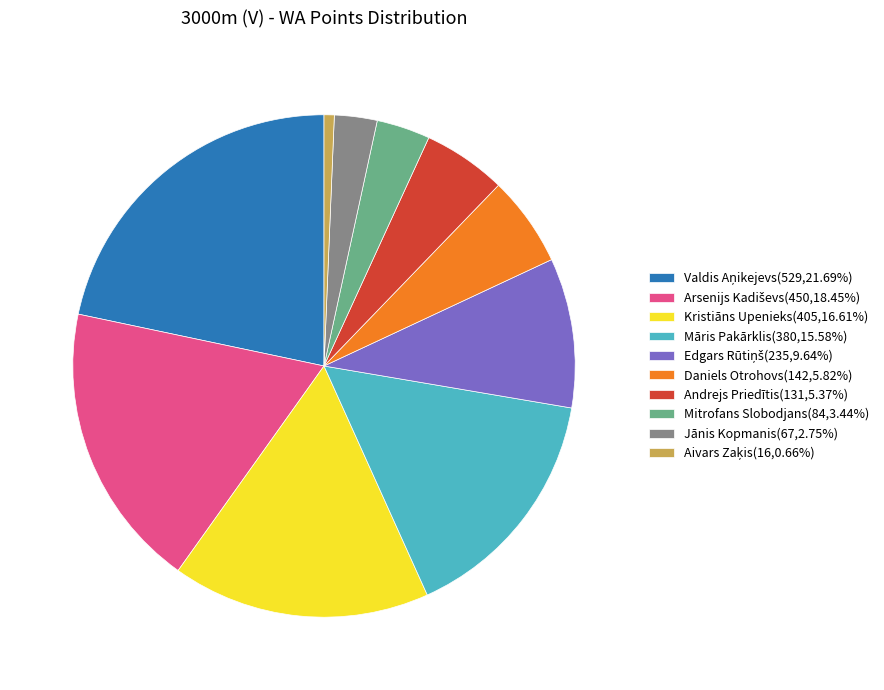

Approximately how many times larger is the value at Kristiāns Upenieks(405,16.61%) compared to Mitrofans Slobodjans(84,3.44%)?

4.8